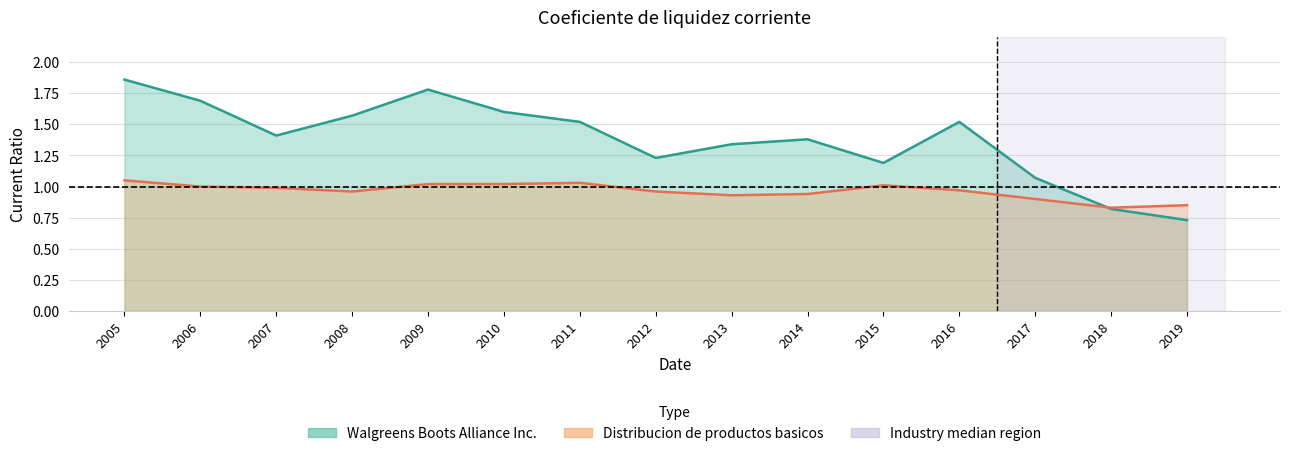

Is it true that Distribucion de productos basicos equals 0.2 at 2011?

False